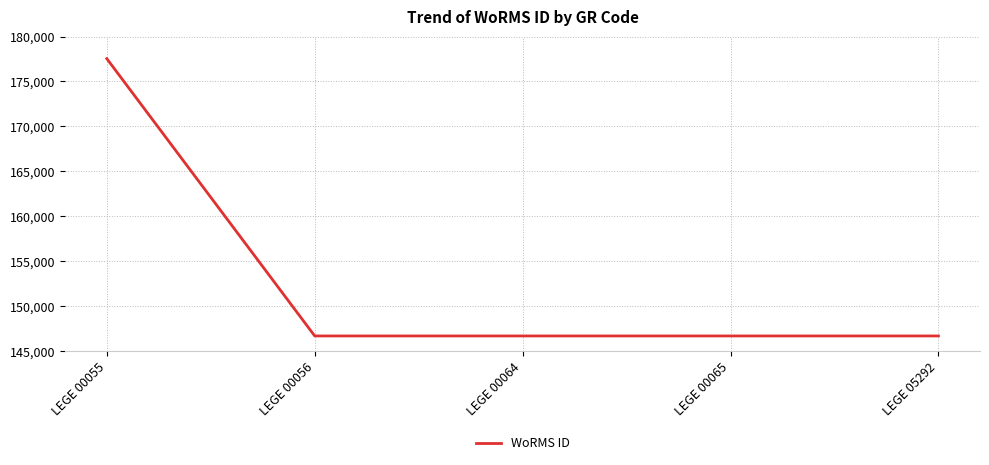

True or false: there are more than 2 points higher than both neighbors.

False